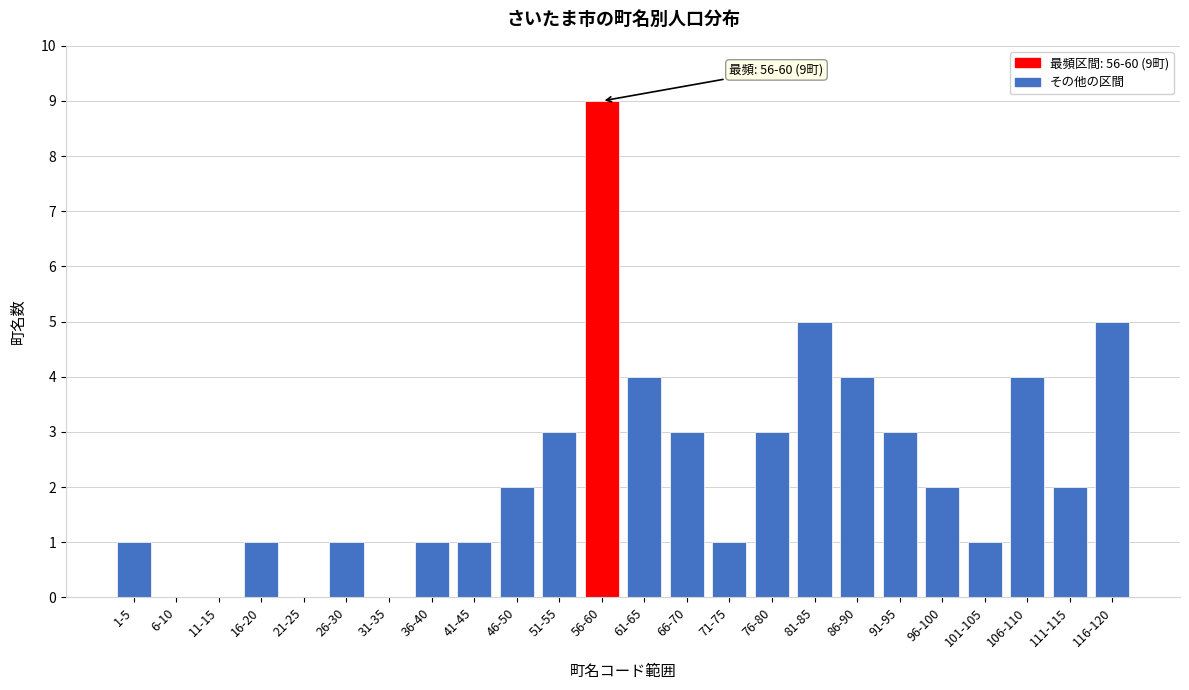

Reading left to right, list all the values displayed in this chart.

1-5=1	6-10=0	11-15=0	16-20=1	21-25=0	26-30=1	31-35=0	36-40=1	41-45=1	46-50=2	51-55=3	56-60=9	61-65=4	66-70=3	71-75=1	76-80=3	81-85=5	86-90=4	91-95=3	96-100=2	101-105=1	106-110=4	111-115=2	116-120=5